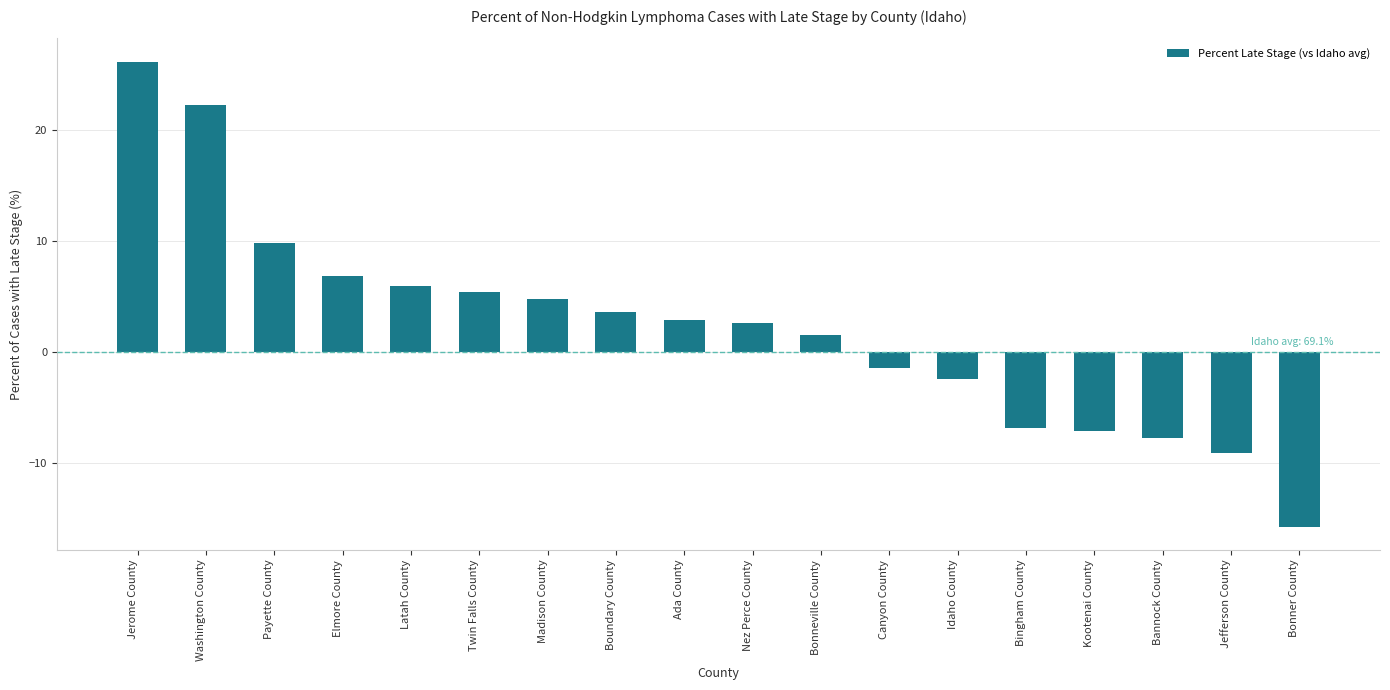

Reading right to left, extract all data points from this chart.

-15.7	-9.1	-7.7	-7.1	-6.8	-2.4	-1.4	1.5	2.6	2.9	3.6	4.8	5.4	5.9	6.8	9.8	22.2	26.1